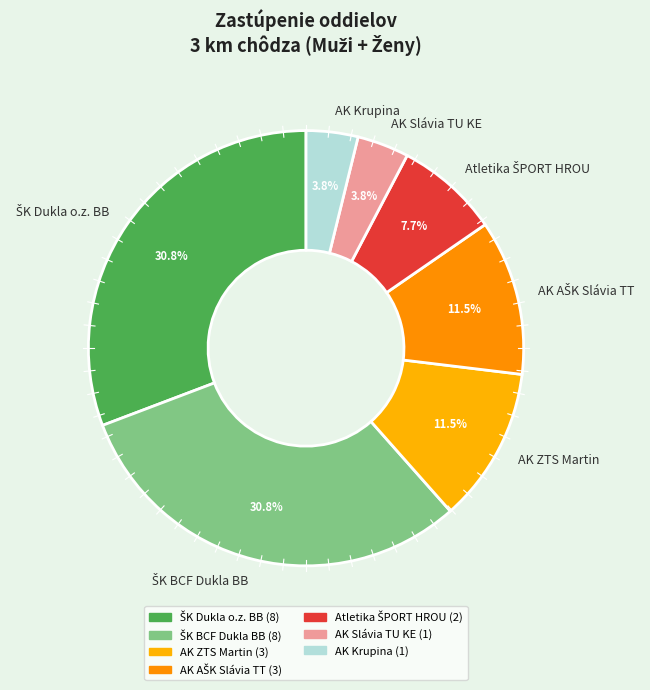

Is the sum of AK Krupina and AK ZTS Martin greater than half?

No